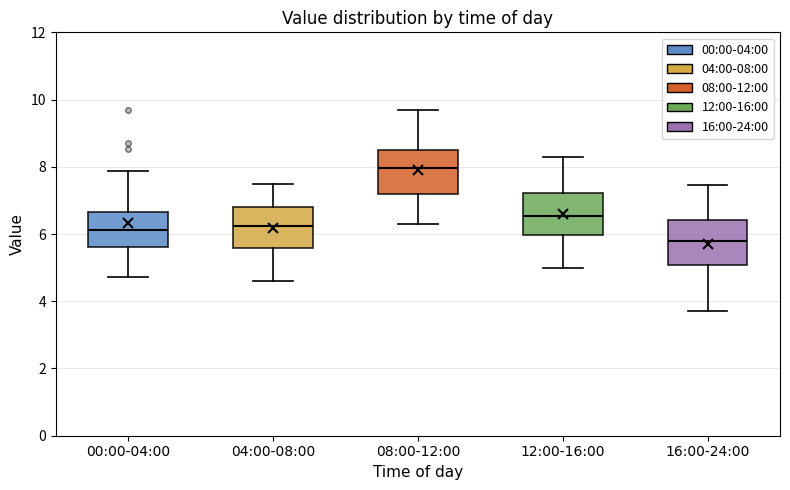

Reading left to right, read every box against the y-axis: the position of its median line, the range the box covers, and the ends of its whiskers. The values are not printed on the chart, so give them approximately, as read against the axis.

00:00-04:00: median 6.2, box 5.6 to 6.6, whiskers 4.8 to 7.8
04:00-08:00: median 6.2, box 5.6 to 6.8, whiskers 4.6 to 7.6
08:00-12:00: median 8.0, box 7.2 to 8.6, whiskers 6.4 to 9.8
12:00-16:00: median 6.6, box 6.0 to 7.2, whiskers 5.0 to 8.4
16:00-24:00: median 5.8, box 5.0 to 6.4, whiskers 3.8 to 7.4